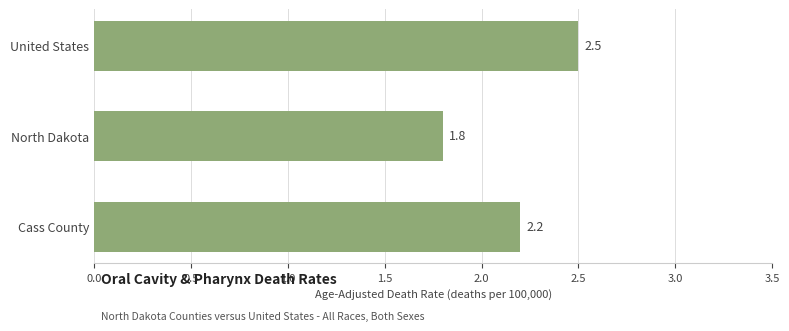

Reading top to bottom, list all the values displayed in this chart.

2.5	1.8	2.2